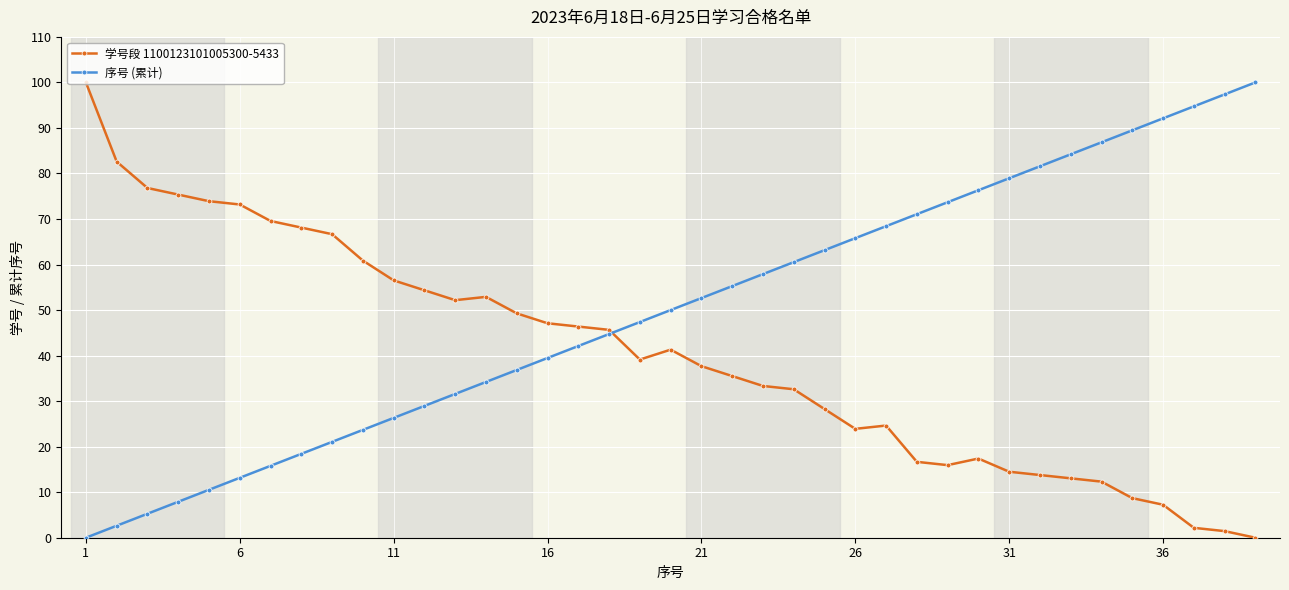

How many times do 序号 (累计) and 学号段 1100123101005300-5433 cross each other?

1